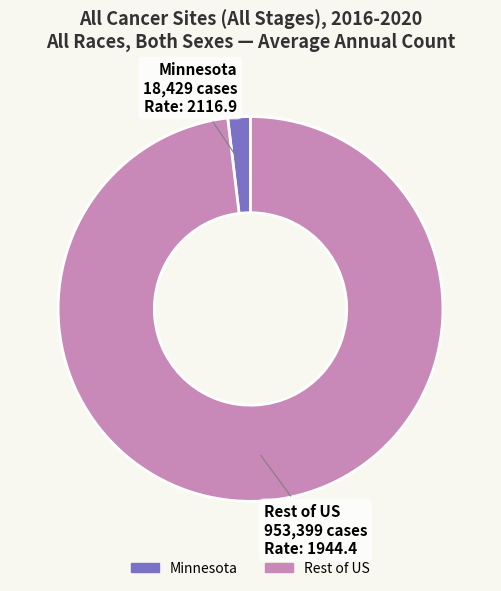

Is there a majority slice in this chart?

Yes